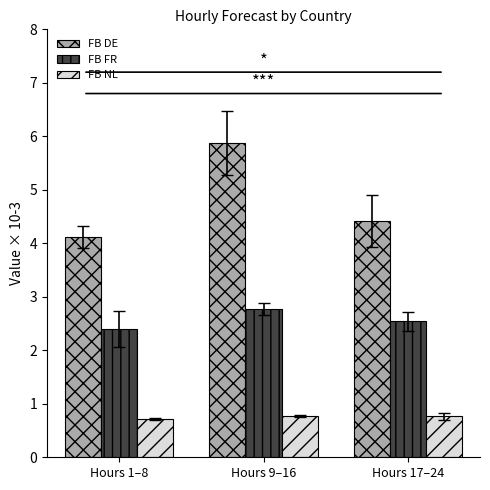

At Hours 1–8, list the series in order from largest to smallest.

FB DE, FB FR, FB NL